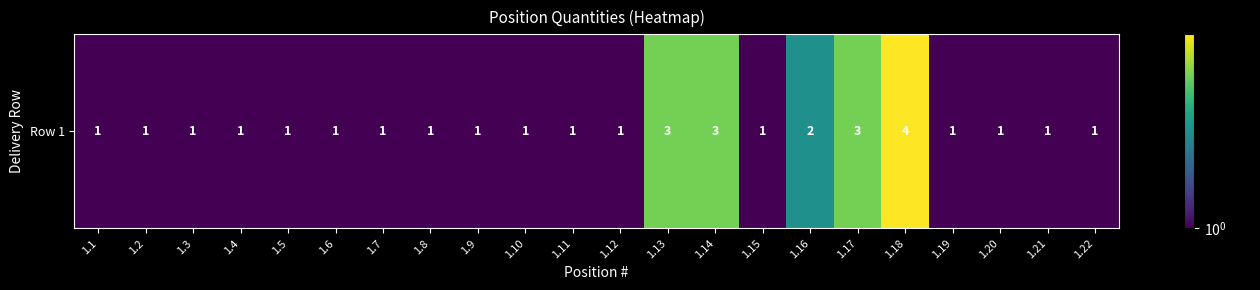

What is the sum of the values at 1.14 and 1.6?

4